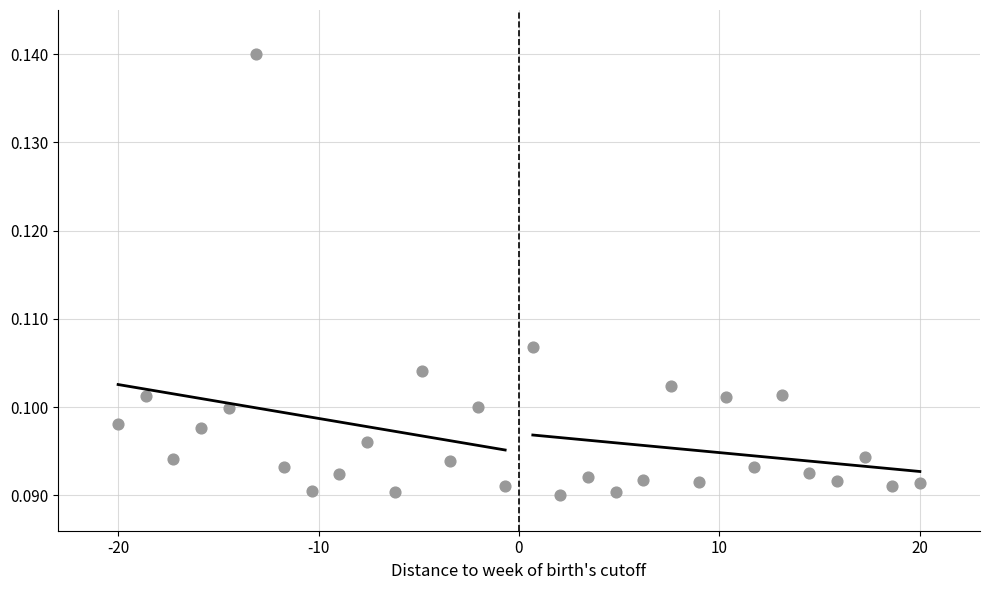

What is the range of X values (max minus min)?

40.0